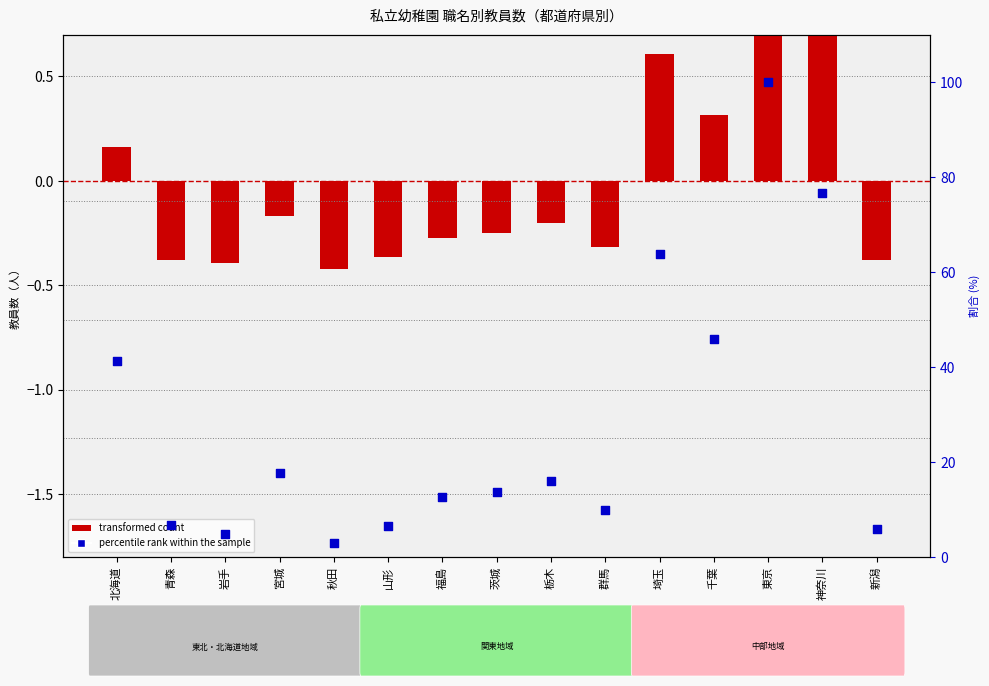

Which series has the largest total across all categories?

percentile rank within the sample